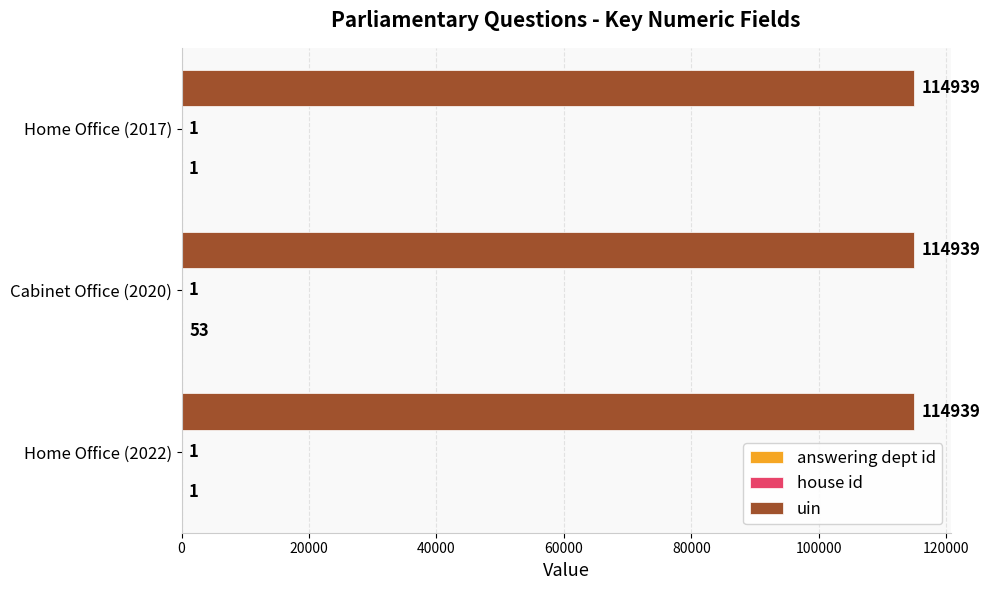

Which series has the largest total across all categories?

uin